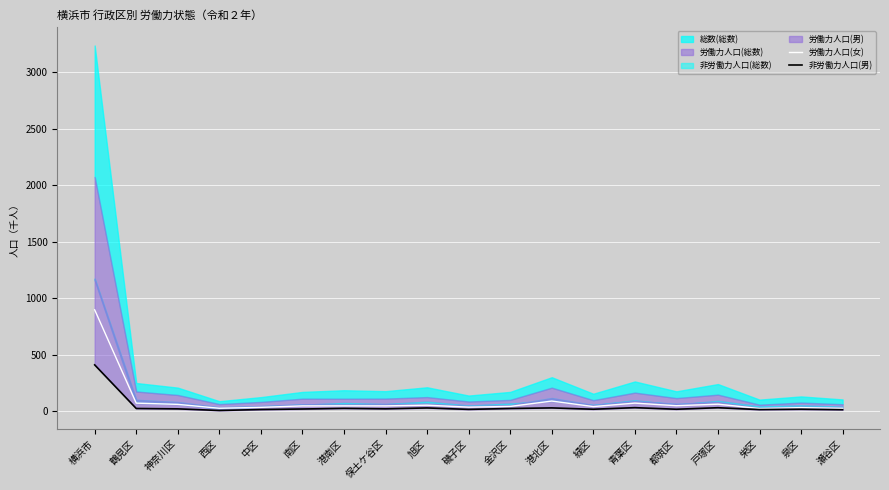

Read the 労働力人口(女) value at 横浜市.

899.1